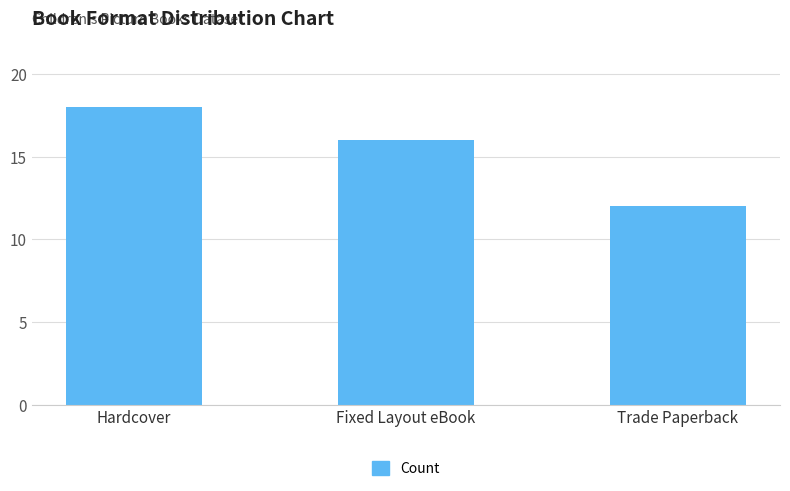

True or false: the data shows 12 at Hardcover.

False